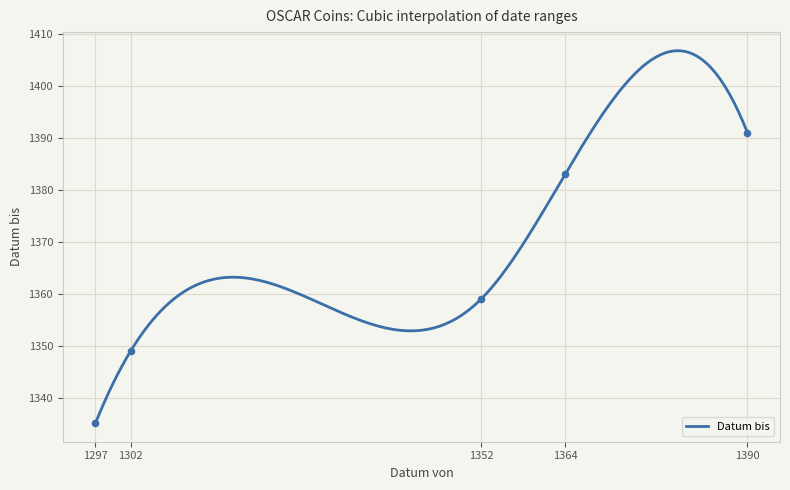

What is the ratio of the value at 1297 to the value at 1297?

1.0